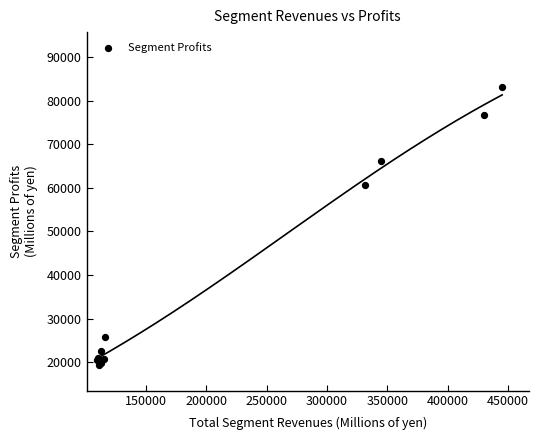

What Y value in the scatter plot is closest to 51267?

60664